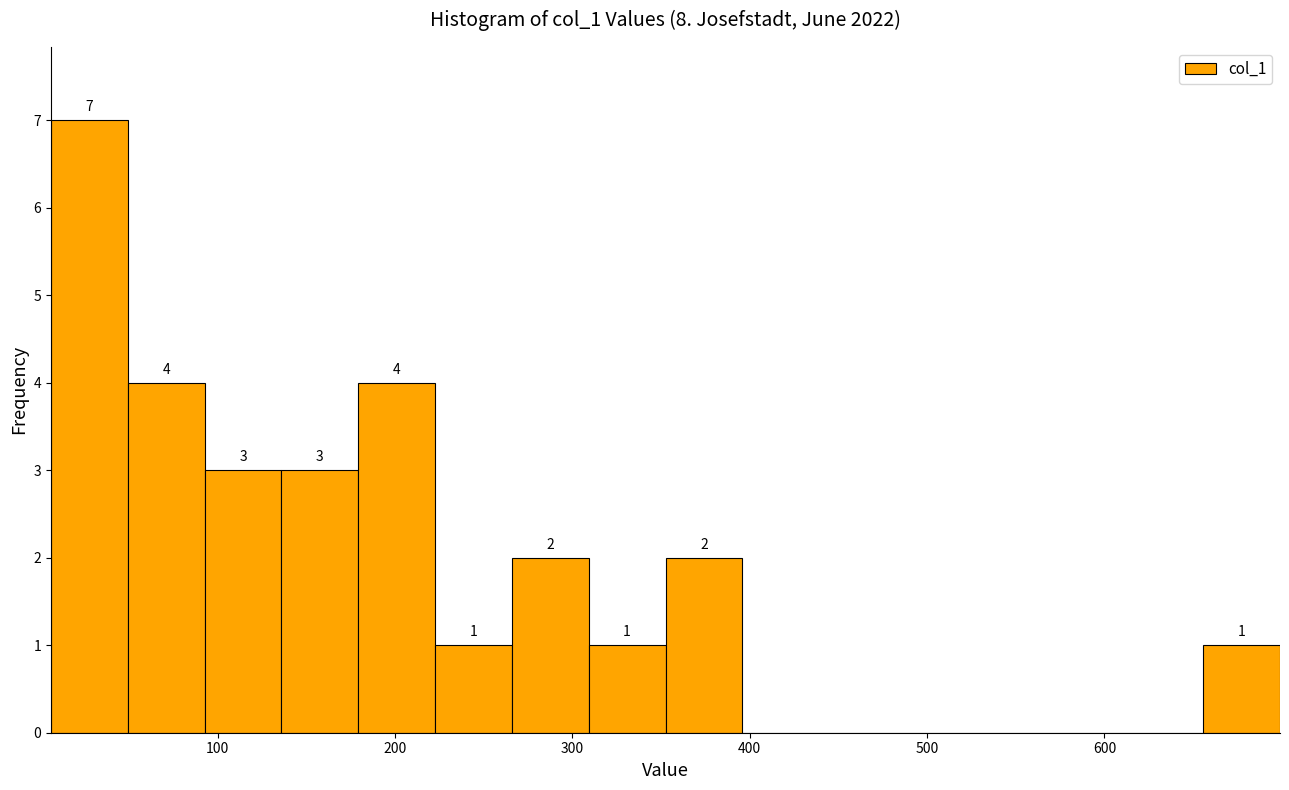

Over which range of the x-axis is the bar tallest?

10 to 50